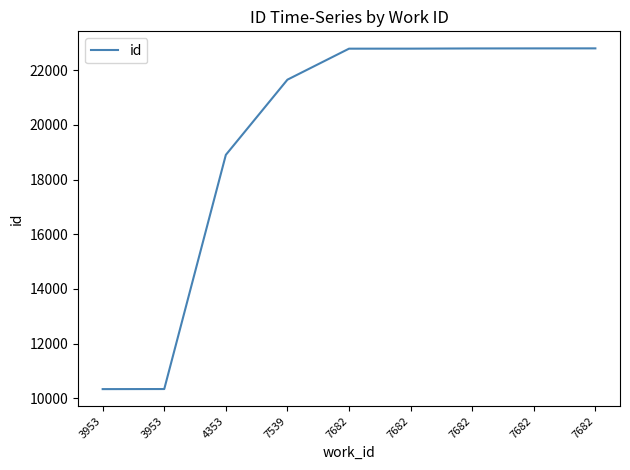

How many lines are shown in the chart?

1